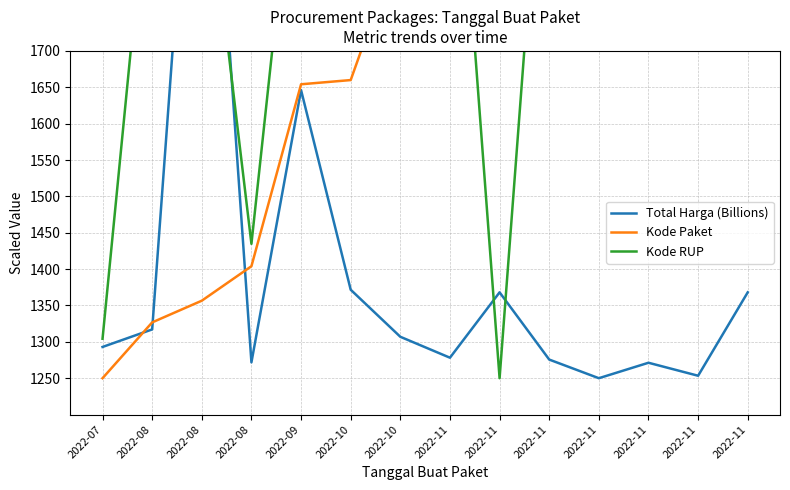

Which series ends up on top after the final intersection of Kode RUP and Kode Paket?

Kode Paket